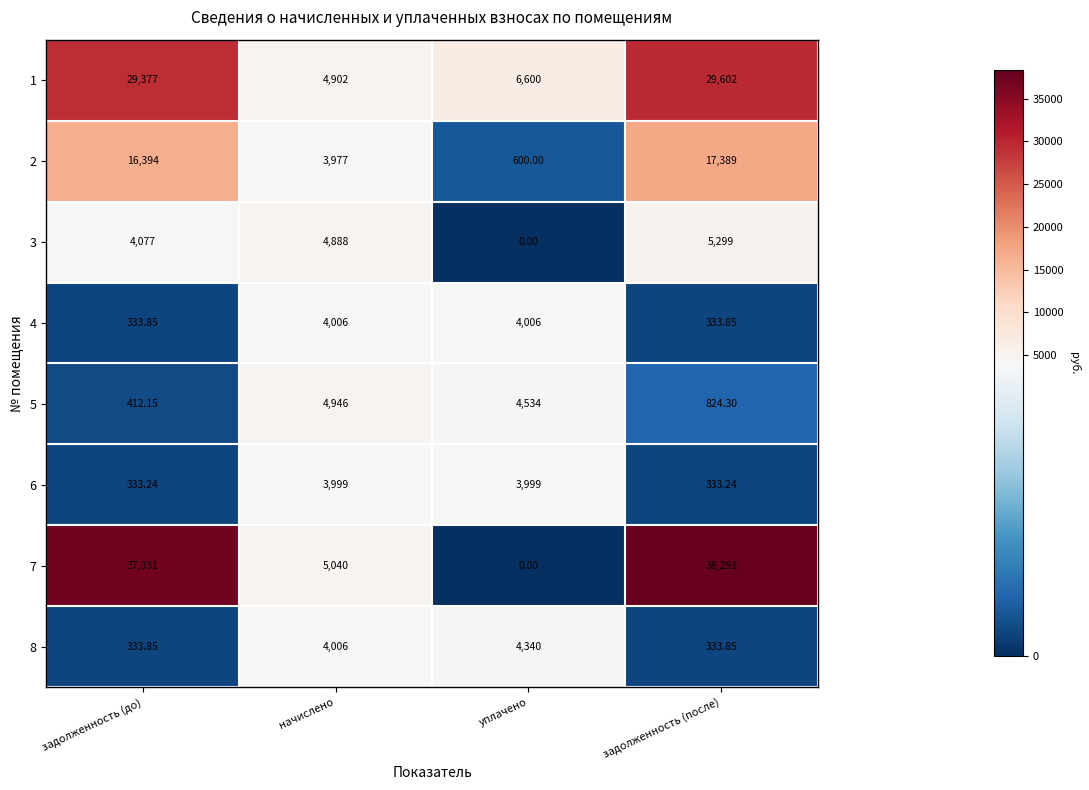

At which category does the chart reach its minimum across all series?

уплачено